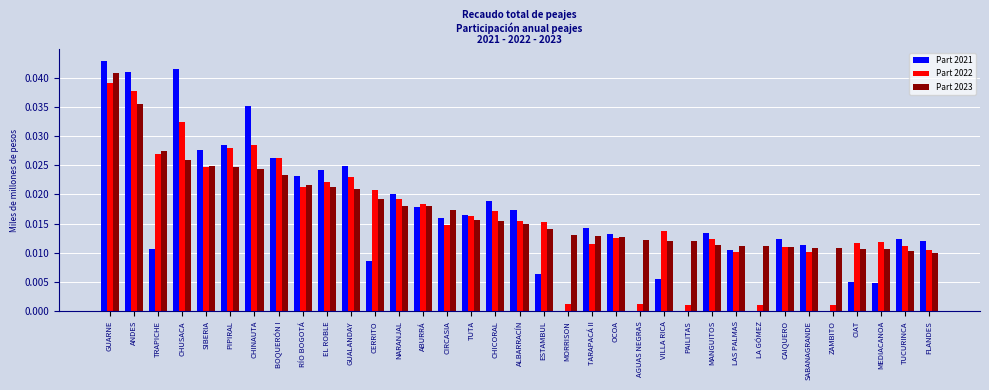

What is the sum of all Part 2021 values?

0.6